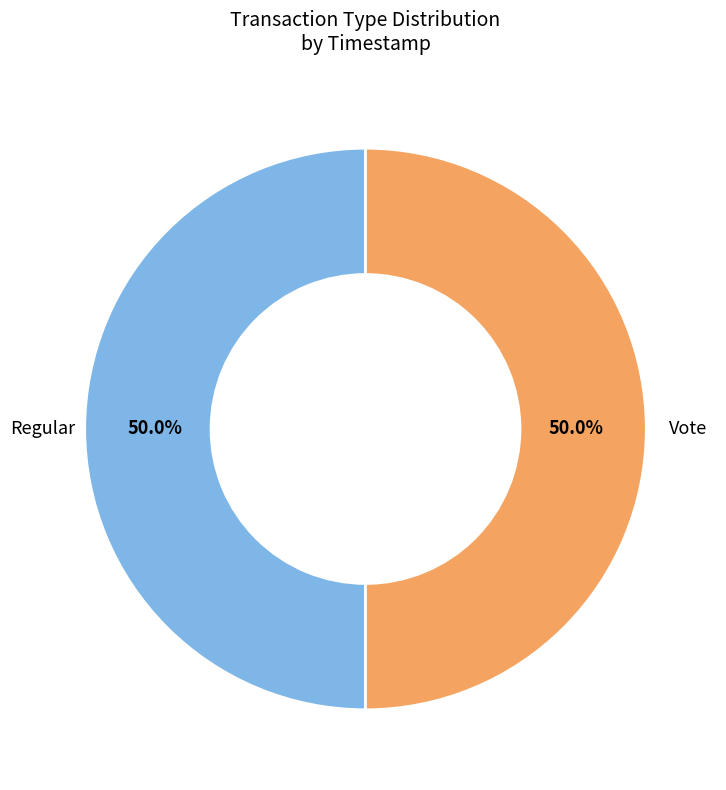

Rank the categories by value from lowest to highest.

Vote, Regular